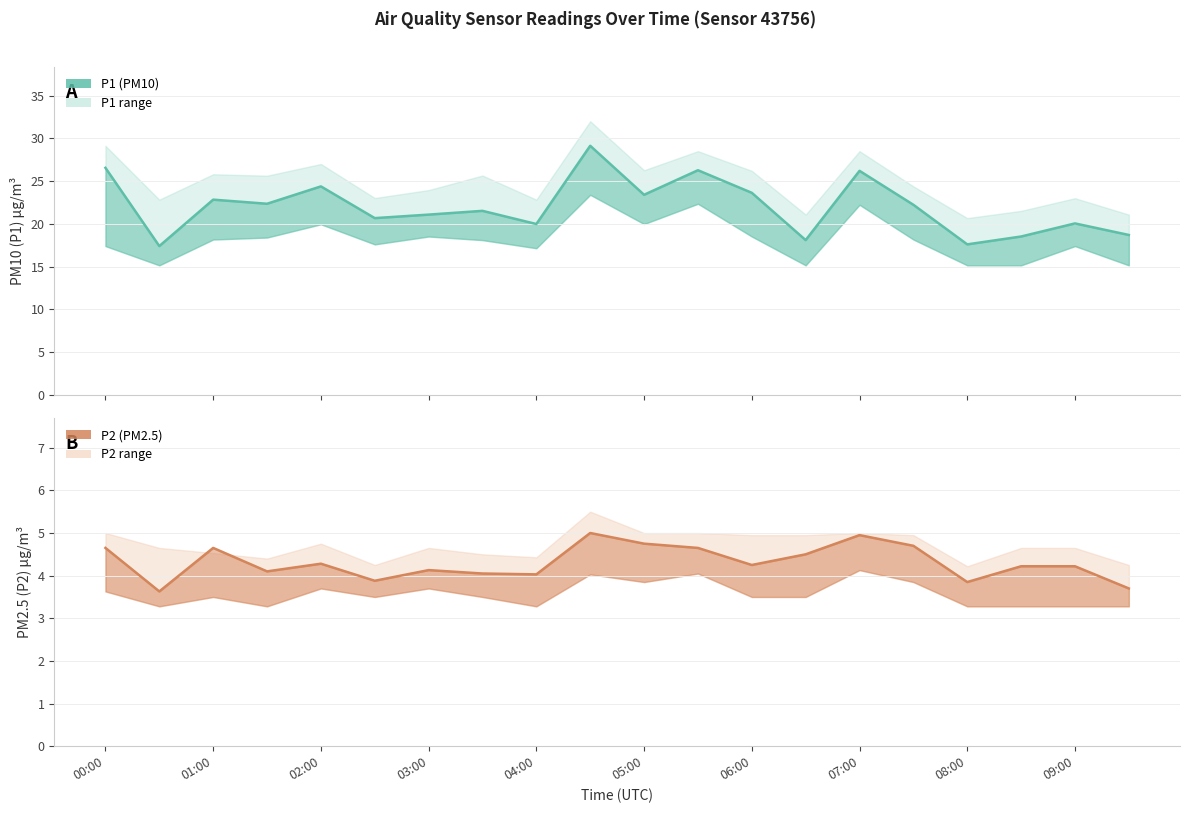

Read the P1 mean value at 08:00.

17.6